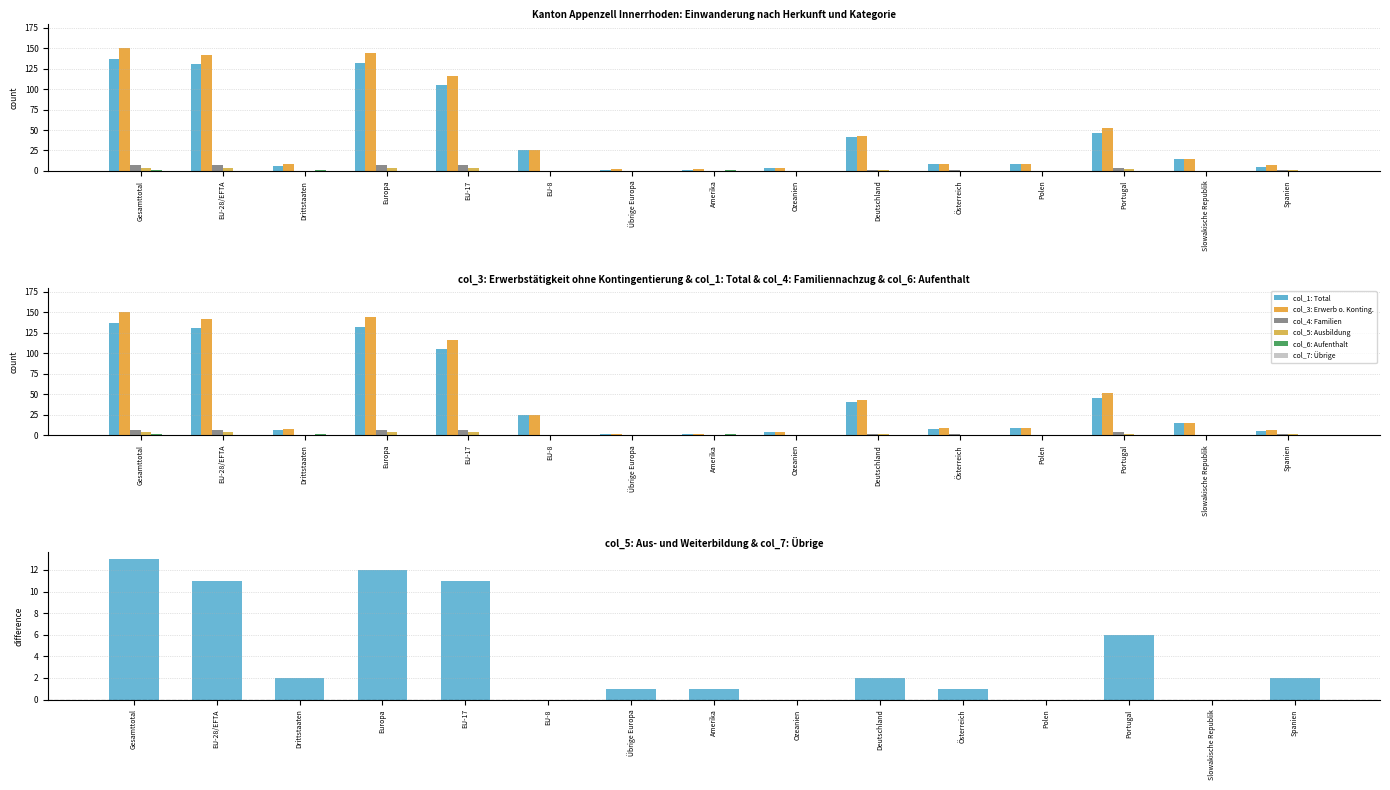

At which category is the sum across all series the highest?

Gesamttotal